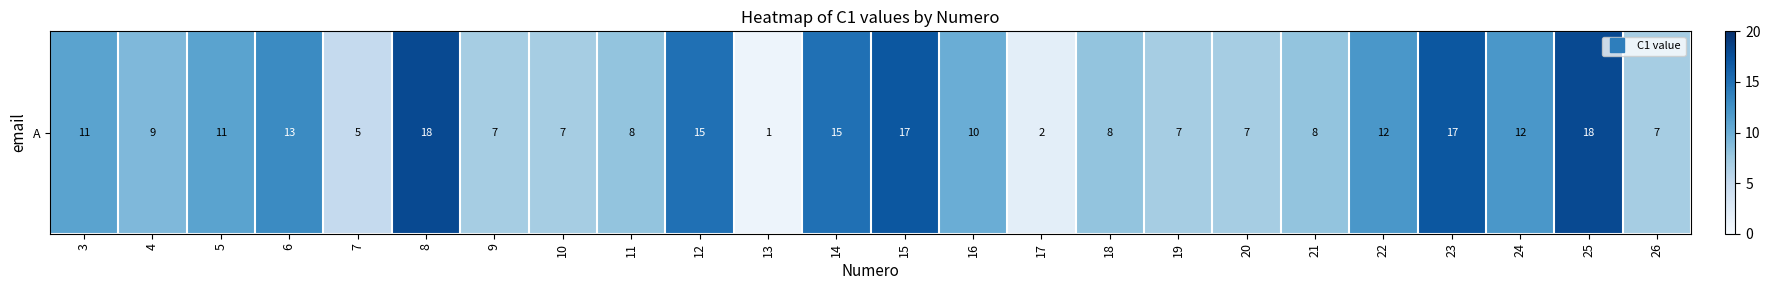

What value does the data have at 14?

15